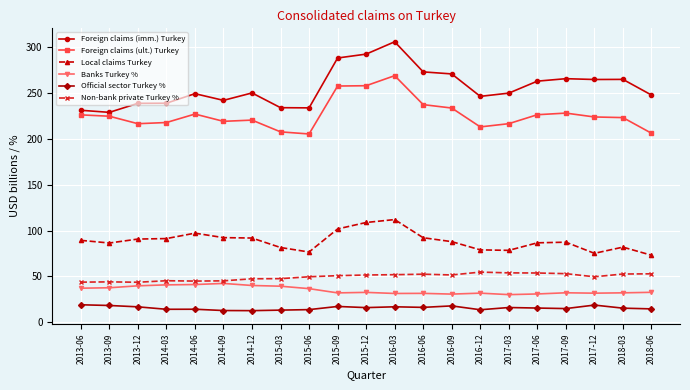

Which series has the largest total across all categories?

Foreign claims (imm.) Turkey